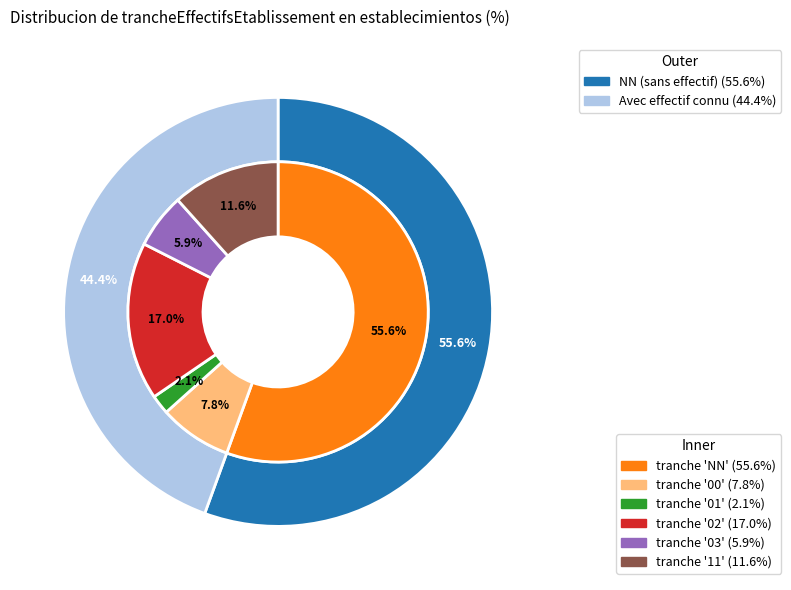

Which slice is the largest?

NN